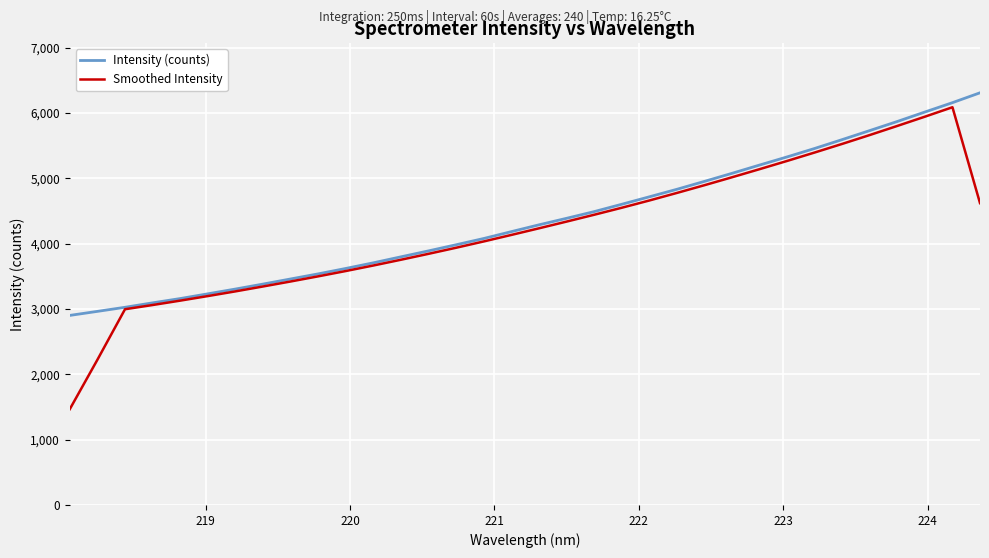

What is the highest value of the Intensity (counts) series?

6311.4